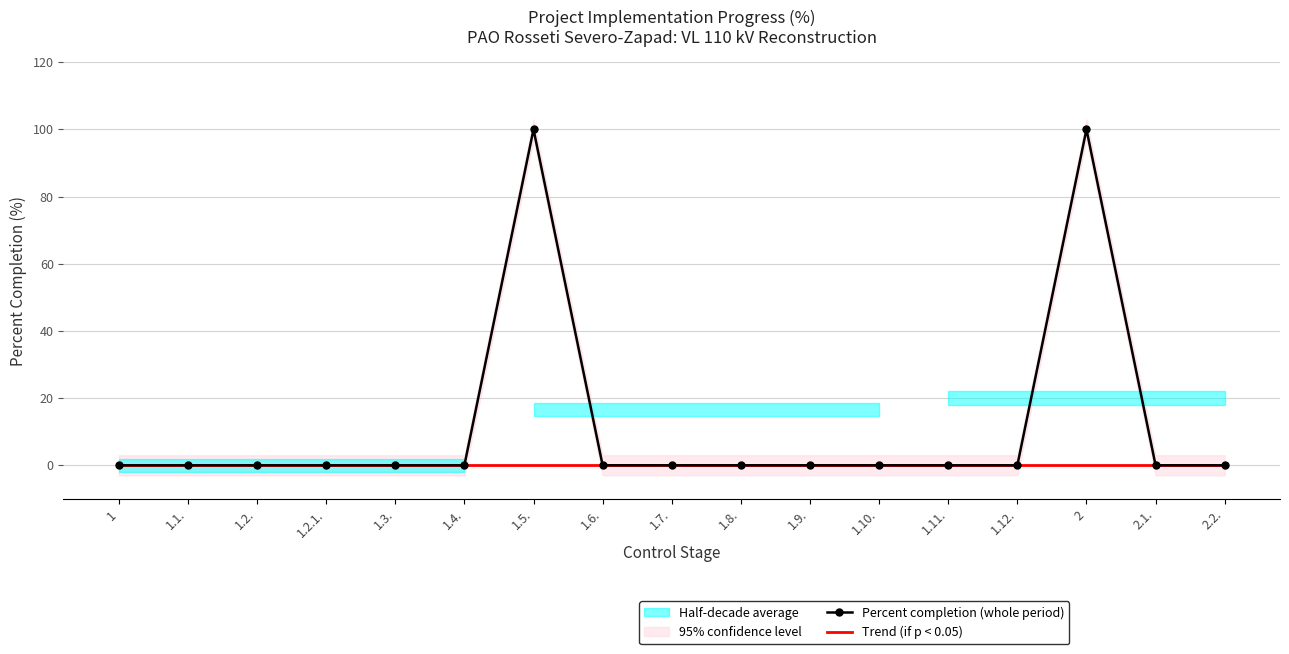

Reading right to left, extract all data points from this chart.

Percent completion (whole period): 2.2.=0	2.1.=0	2=100	1.12.=0	1.11.=0	1.10.=0	1.9.=0	1.8.=0	1.7.=0	1.6.=0	1.5.=100	1.4.=0	1.3.=0	1.2.1.=0	1.2.=0	1.1.=0	1=0
Trend (if p < 0.05): 2.2.=0	2.1.=0	2=0	1.12.=0	1.11.=0	1.10.=0	1.9.=0	1.8.=0	1.7.=0	1.6.=0	1.5.=0	1.4.=0	1.3.=0	1.2.1.=0	1.2.=0	1.1.=0	1=0